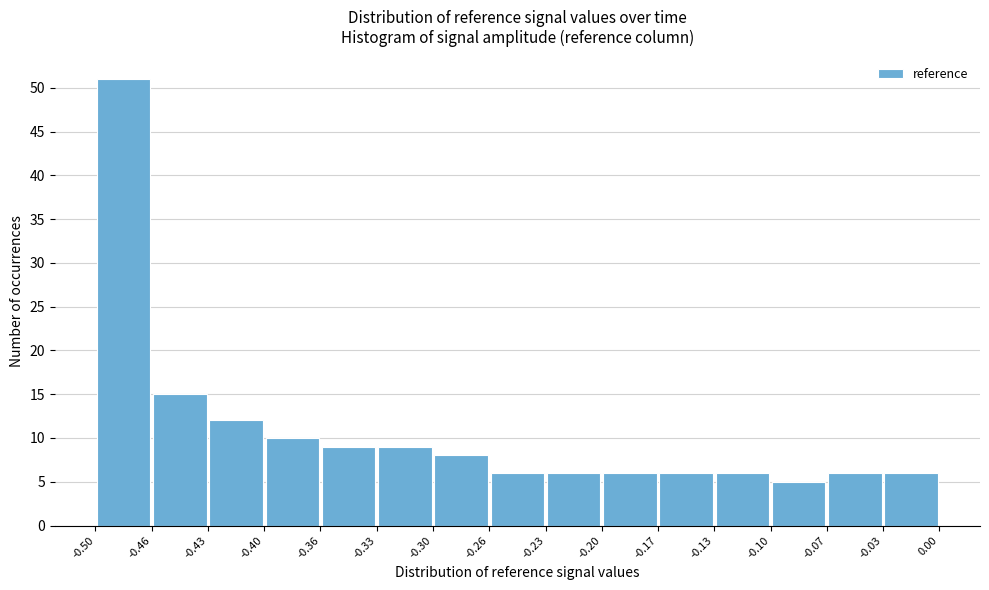

Reading left to right, transcribe this chart: for each bar, give the range it covers on the x-axis and its height. The values are not printed on the chart, so give them approximately, as read against the axis.

-0.50 to -0.46: 51
-0.46 to -0.43: 15
-0.43 to -0.40: 12
-0.40 to -0.36: 10
-0.36 to -0.33: 9
-0.33 to -0.30: 9
-0.30 to -0.26: 8
-0.26 to -0.23: 6
-0.23 to -0.20: 6
-0.20 to -0.17: 6
-0.17 to -0.13: 6
-0.13 to -0.10: 6
-0.10 to -0.07: 5
-0.07 to -0.03: 6
-0.03 to 0.00: 6